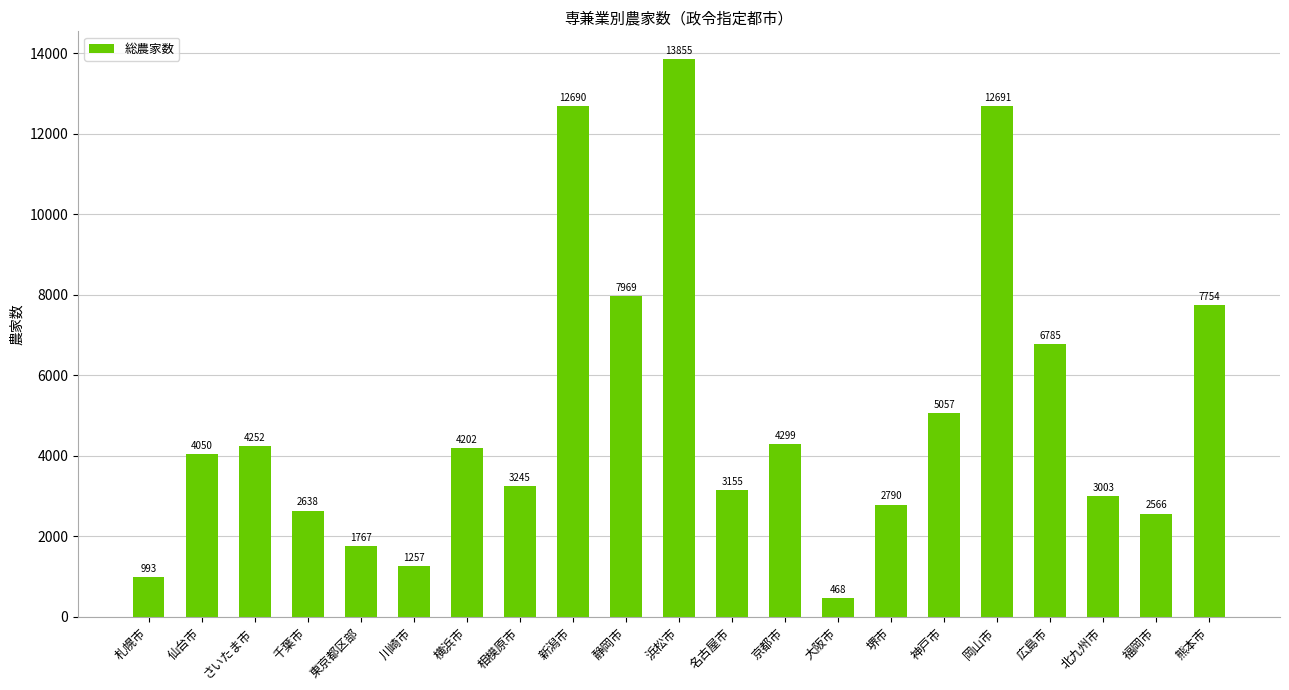

What is the label of the 17th bar from the right?

東京都区部